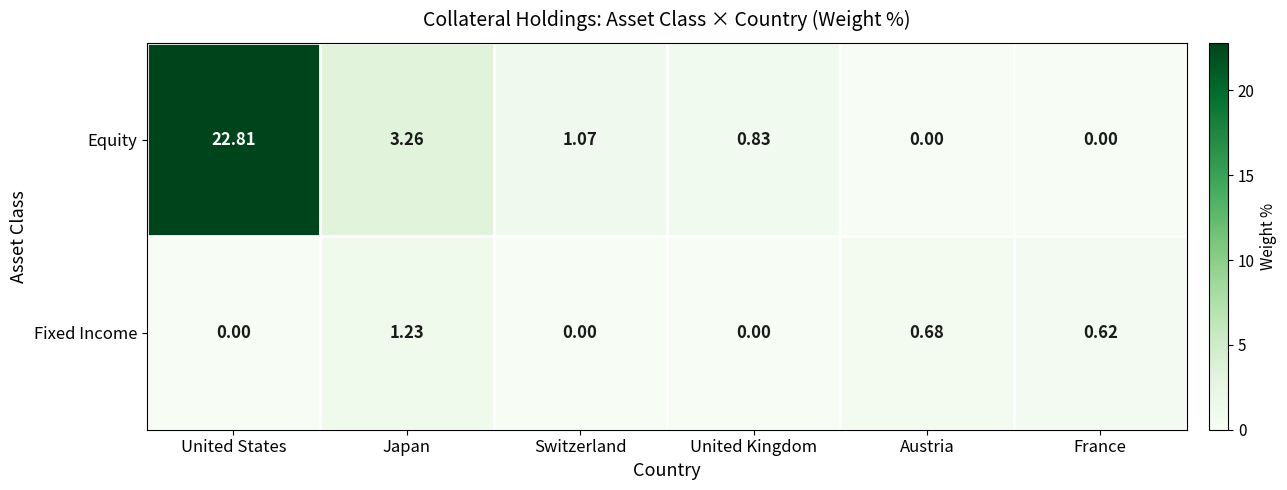

Between United Kingdom and Austria, which series saw the biggest shift?

Equity